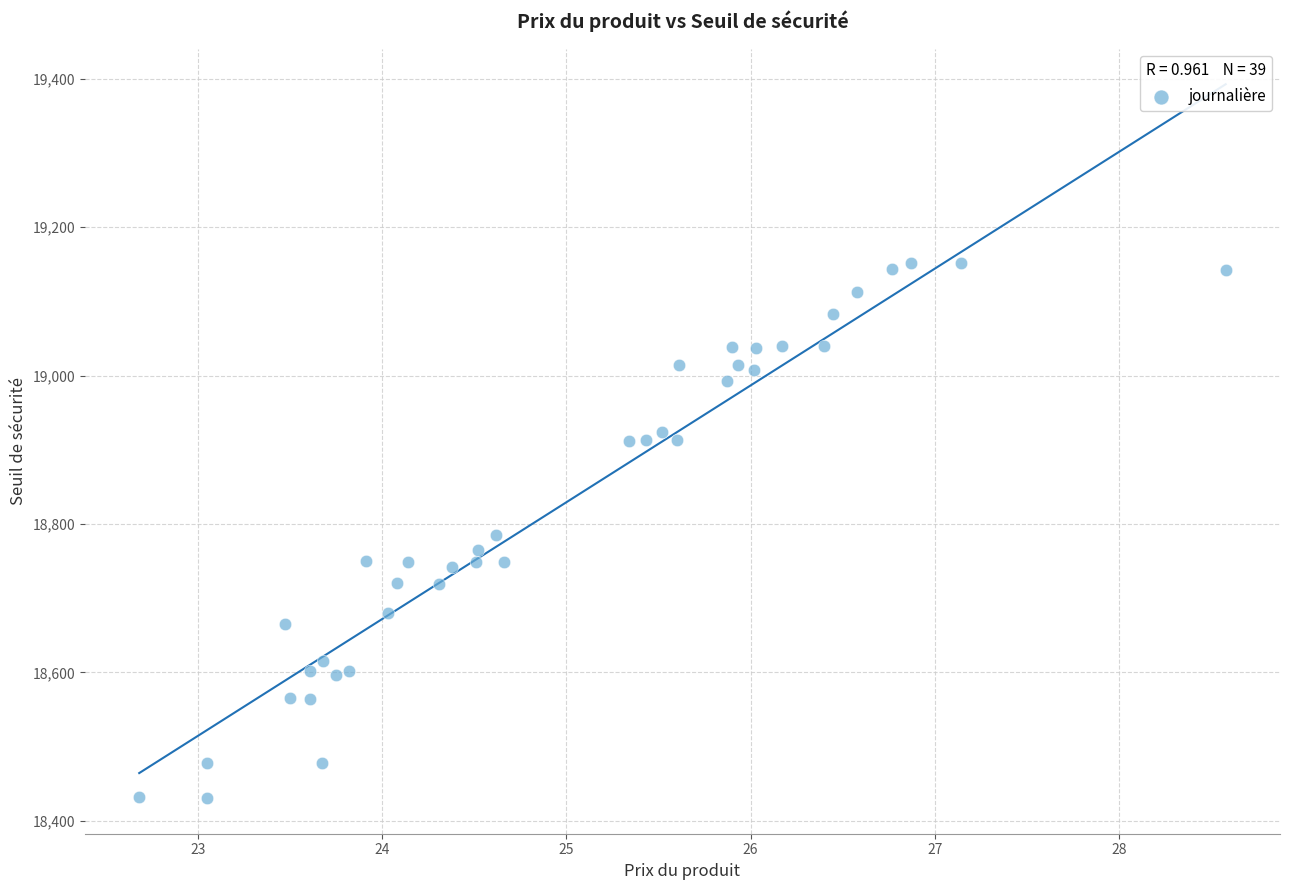

What is the range of X values (max minus min)?

5.9